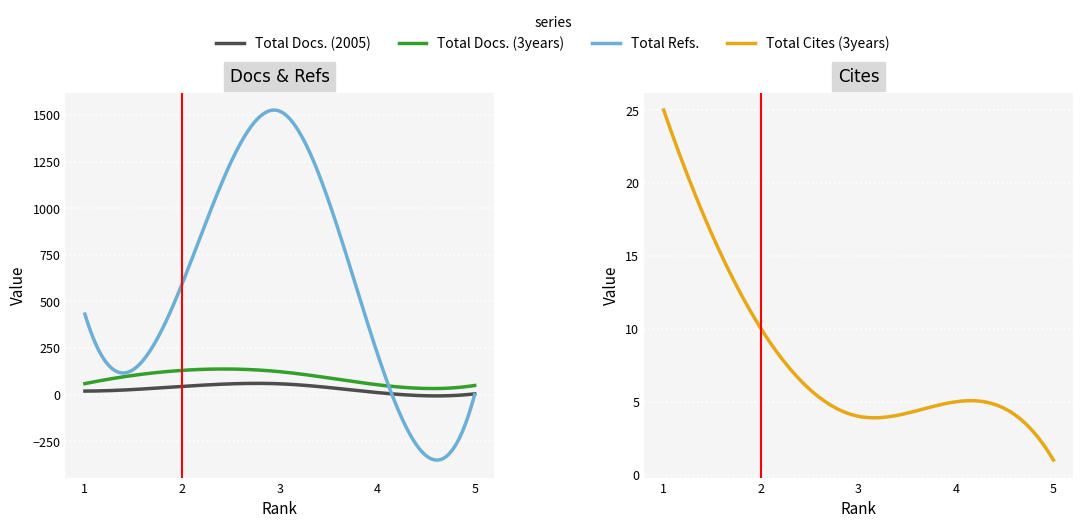

What is the difference between the highest and lowest values at 1?

413